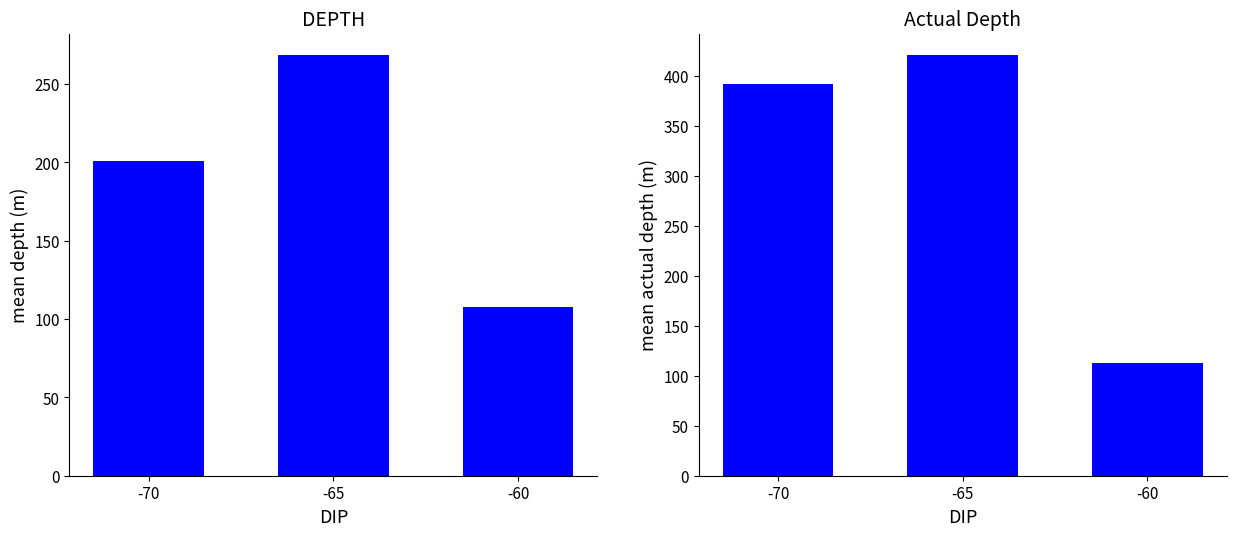

Rank the series by their maximum value, from lowest to highest.

DEPTH, Actual Depth